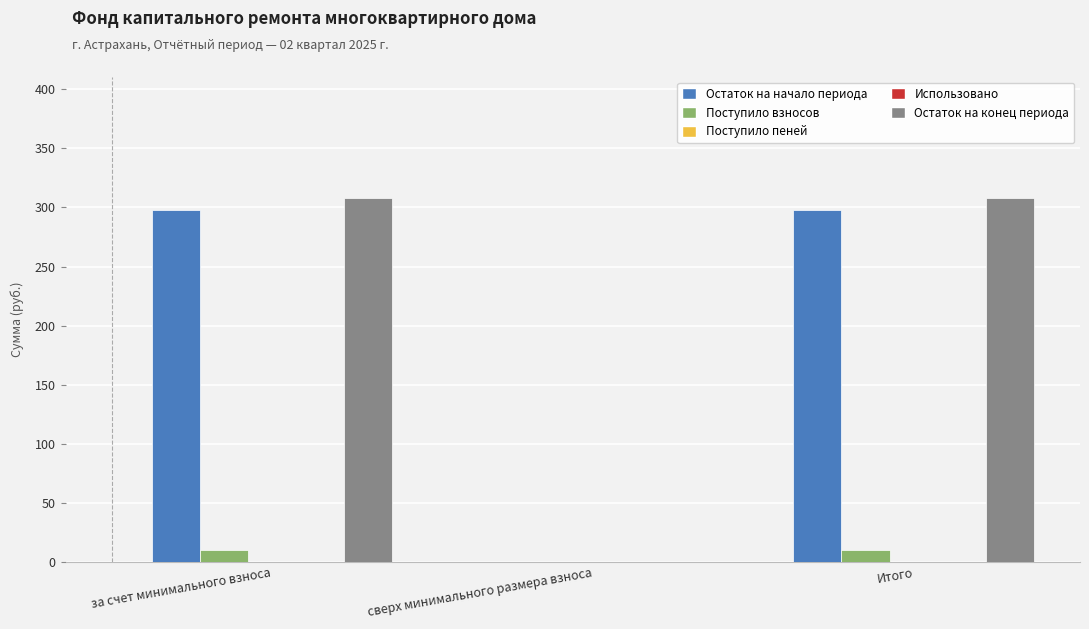

Reading right to left, transcribe all the data shown in this chart.

Остаток на начало периода: 298.2	0.0	298.2
Поступило взносов: 9.9	0.0	9.9
Поступило пеней: 0.0	0.0	0.0
Использовано: 0.0	0.0	0.0
Остаток на конец периода: 308.0	0.0	308.0